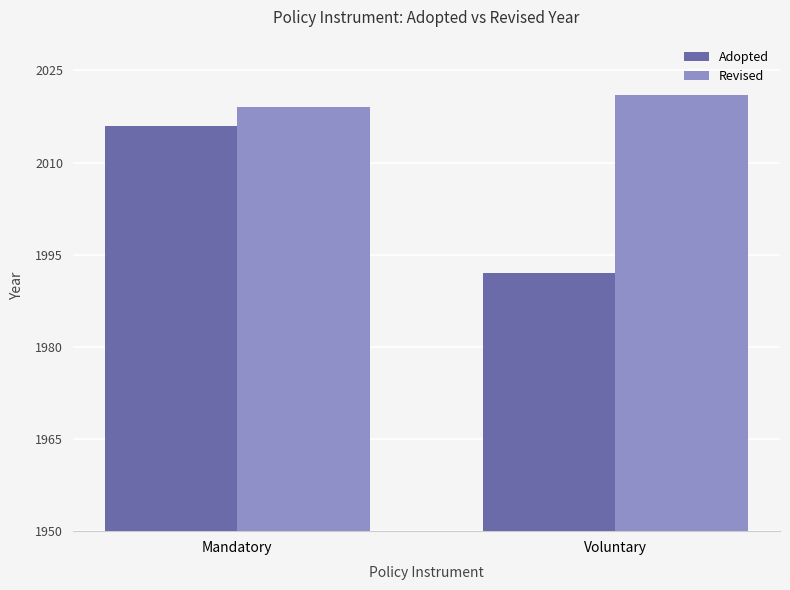

What is the highest value of the Revised series?

2021